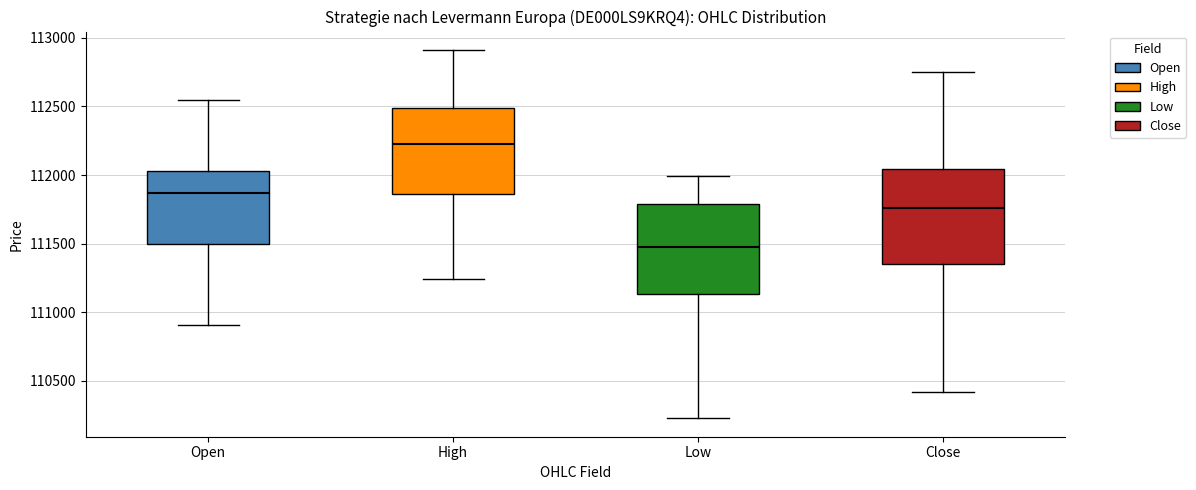

Reading left to right, transcribe this box plot: for each box, give where its median line is, the range the box spans, and where its two whiskers end, as read against the y-axis. The values are not printed on the chart, so give them approximately, as read against the axis.

Open: median 111850, box 111500 to 112050, whiskers 110900 to 112550
High: median 112250, box 111850 to 112500, whiskers 111250 to 112900
Low: median 111500, box 111150 to 111800, whiskers 110250 to 112000
Close: median 111750, box 111350 to 112050, whiskers 110400 to 112750